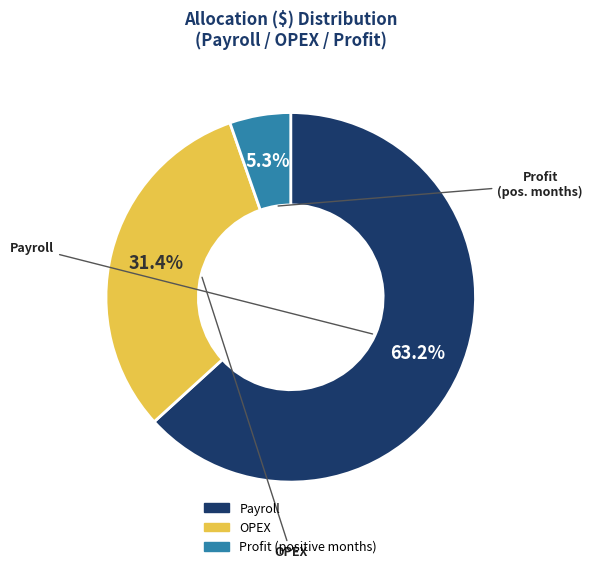

Rank the categories by value from highest to lowest.

Payroll, OPEX, Profit